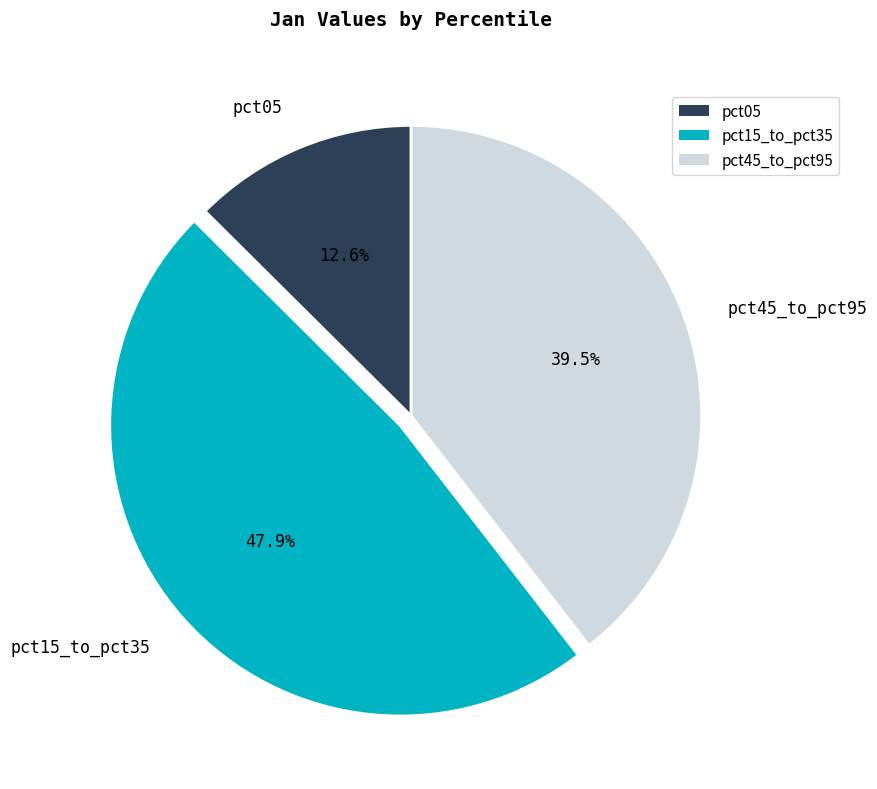

Which has a higher value, pct45_to_pct95 or pct15_to_pct35?

pct15_to_pct35